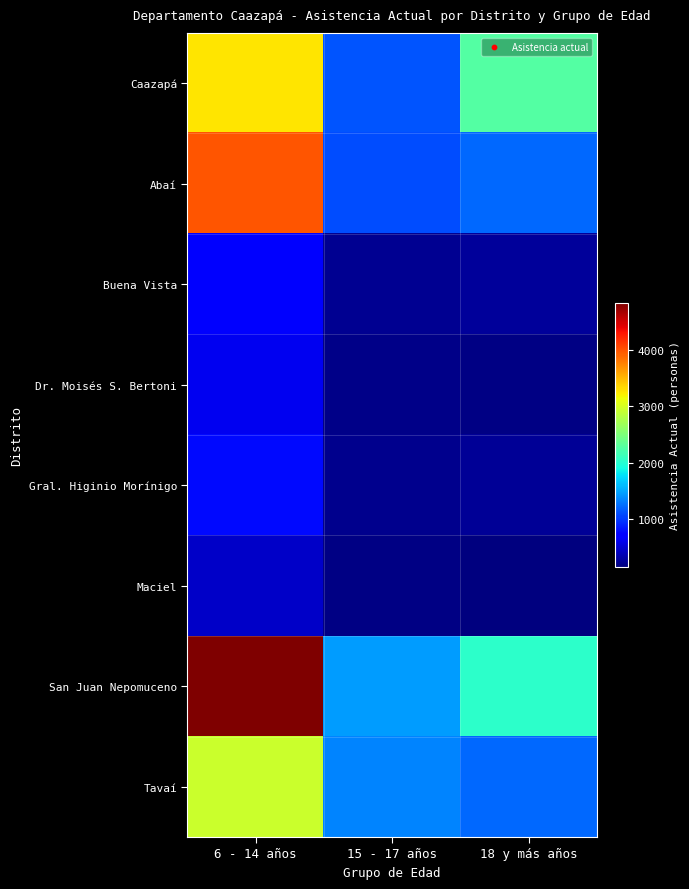

Reading left to right, what are all the values shown in this chart?

Caazapá: 6 - 14 años=3265	15 - 17 años=1142	18 y más años=2258
Abaí: 6 - 14 años=3975	15 - 17 años=1093	18 y más años=1233
Buena Vista: 6 - 14 años=705	15 - 17 años=232	18 y más años=274
Dr. Moisés S. Bertoni: 6 - 14 años=631	15 - 17 años=206	18 y más años=193
Gral. Higinio Morínigo: 6 - 14 años=783	15 - 17 años=217	18 y más años=250
Maciel: 6 - 14 años=463	15 - 17 años=177	18 y más años=158
San Juan Nepomuceno: 6 - 14 años=4831	15 - 17 años=1468	18 y más años=2039
Tavaí: 6 - 14 años=2949	15 - 17 años=1349	18 y más años=1233